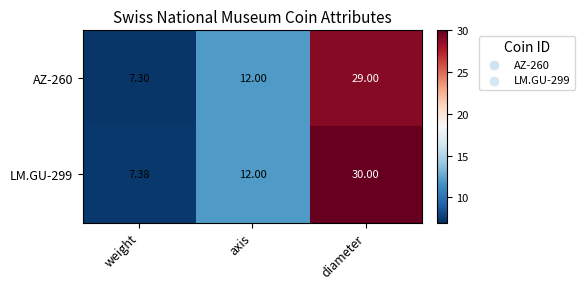

Where is AZ-260 nearest to the value 18?

axis